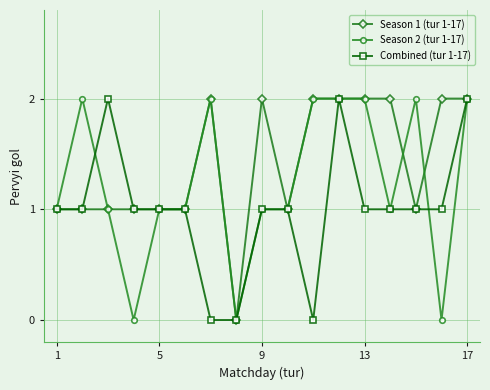

Rank the series by their average value, from lowest to highest.

Combined (tur 1-17), Season 2 (tur 1-17), Season 1 (tur 1-17)